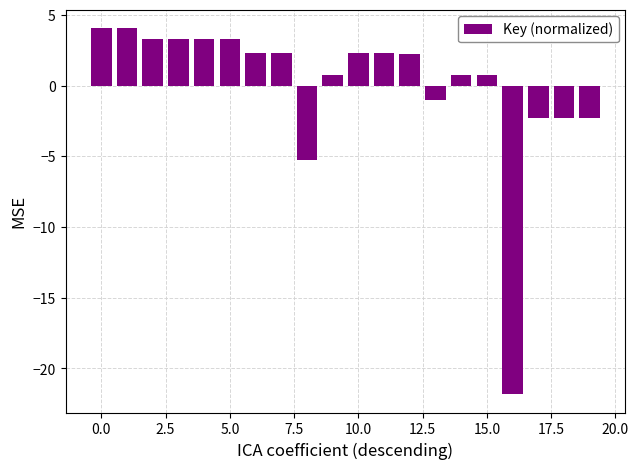

How many values are above zero?

14